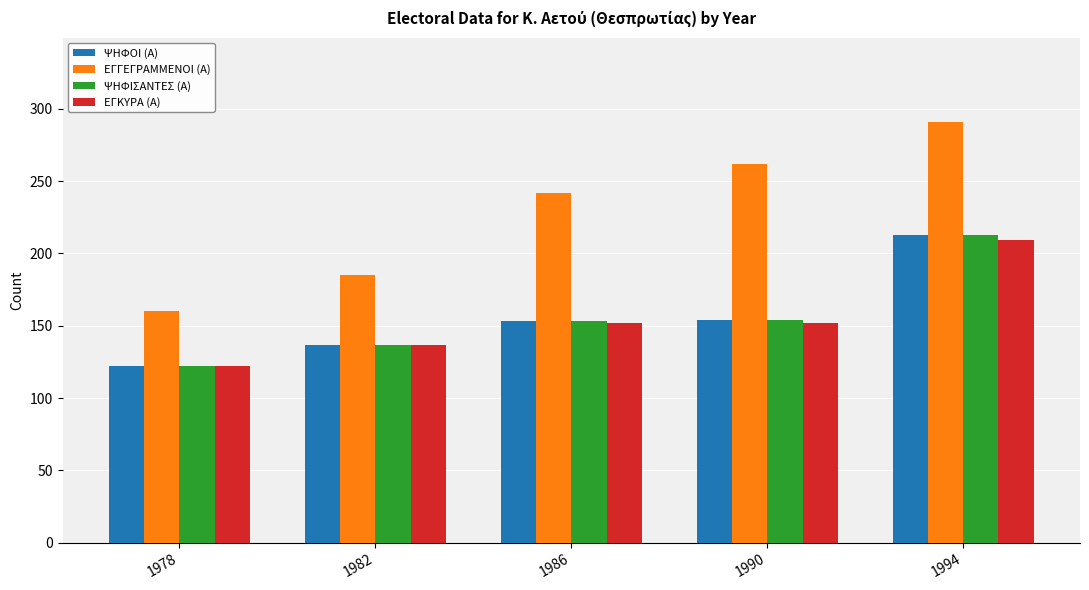

The ΕΓΓΕΓΡΑΜΜΕΝΟΙ (Α) series shows 287 at 1978. True or false?

False